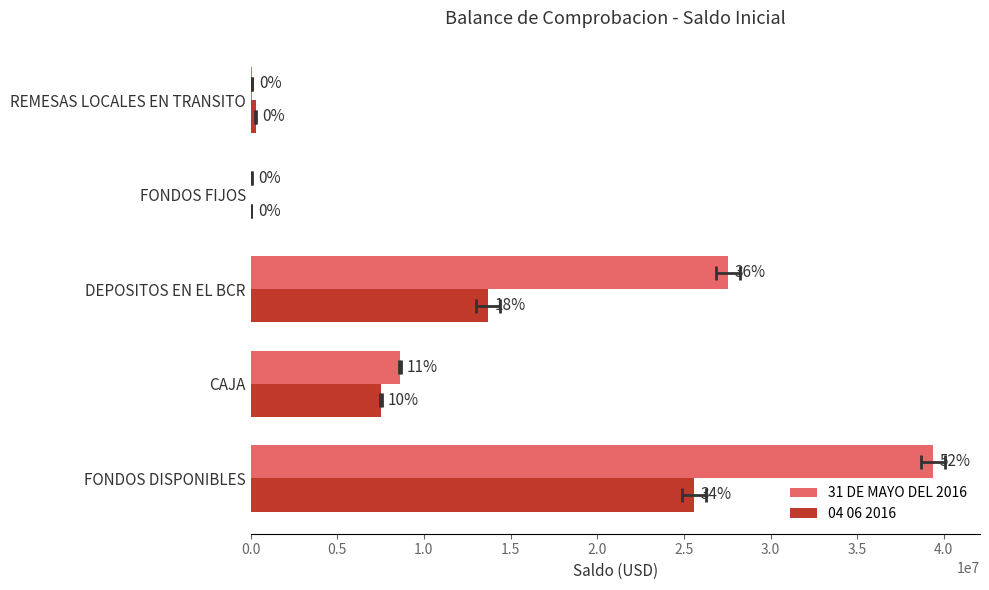

What is the total value across all series at DEPOSITOS EN EL BCR?

41241261.4